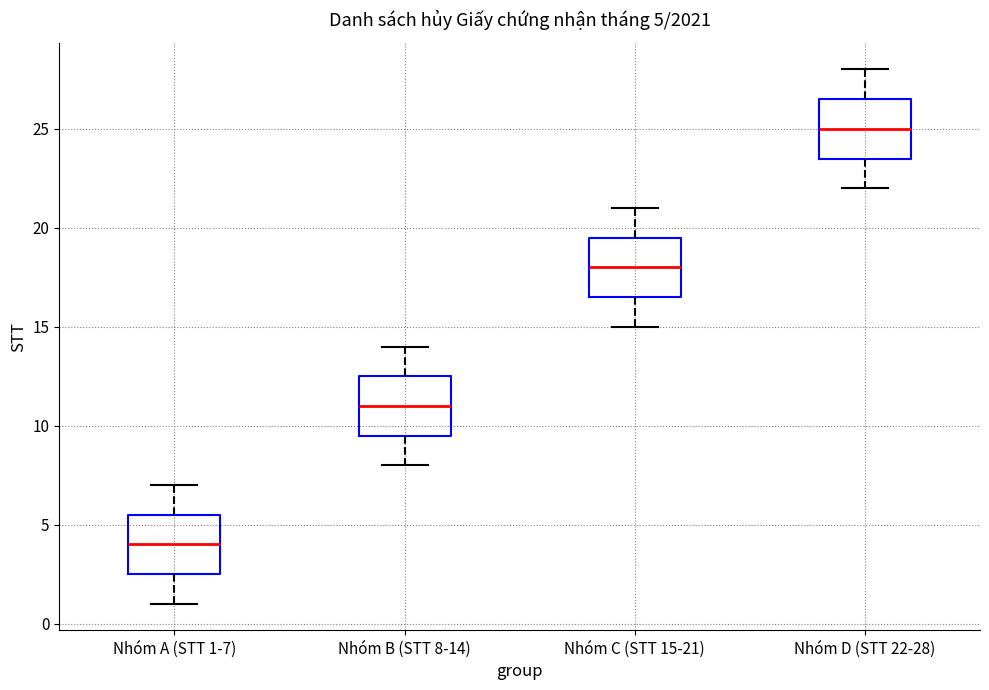

Which box has the highest median line?

Nhóm D (STT 22-28)